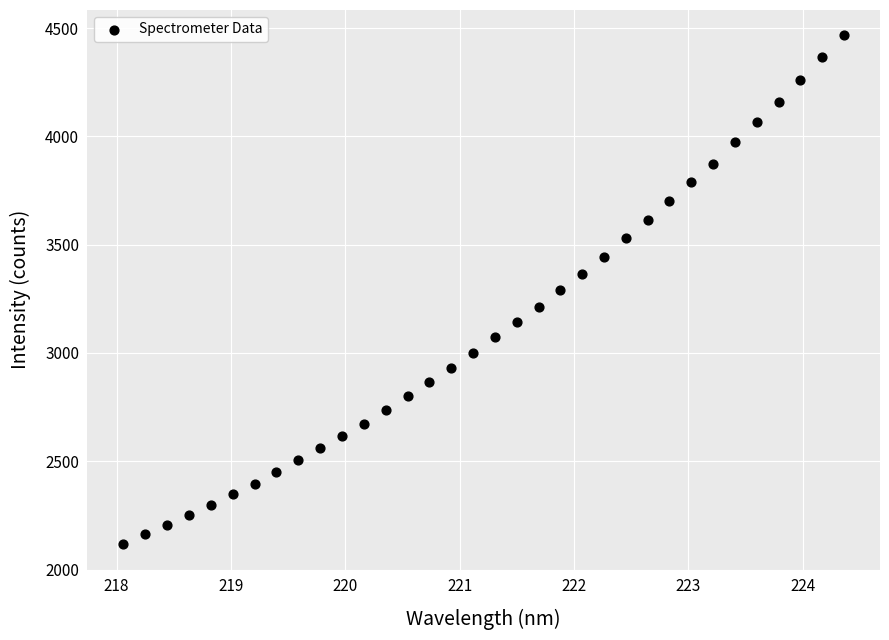

What is the range of Y values (max minus min)?

2348.6